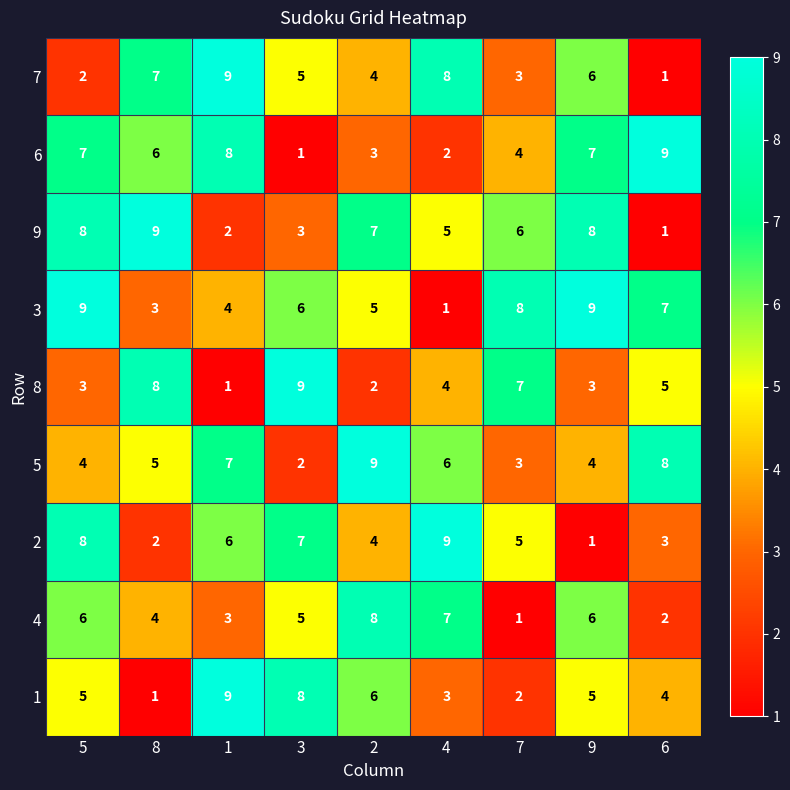

What is the average value of the 4 series?

5